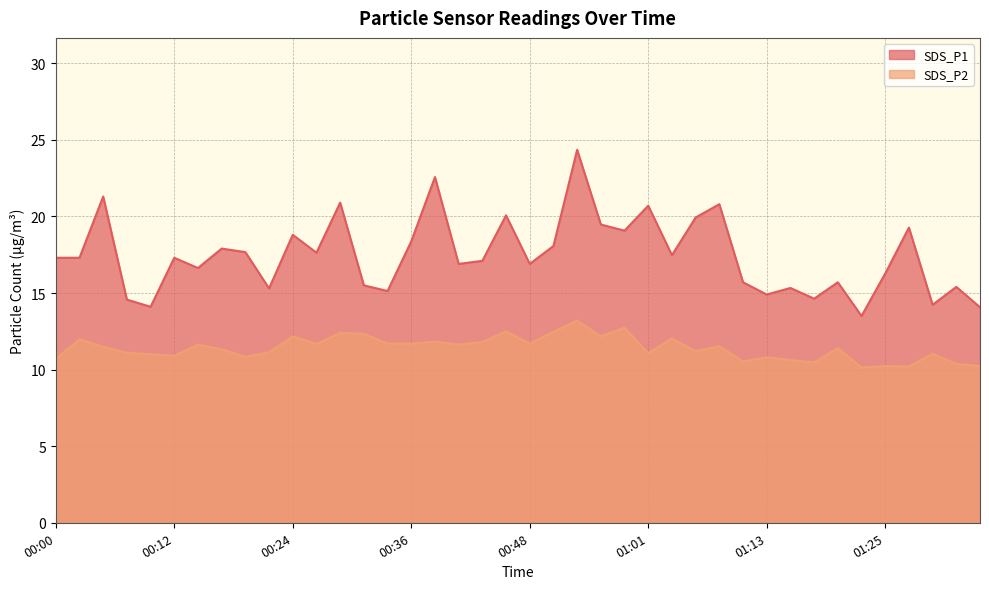

What is the minimum value for SDS_P2?

10.1